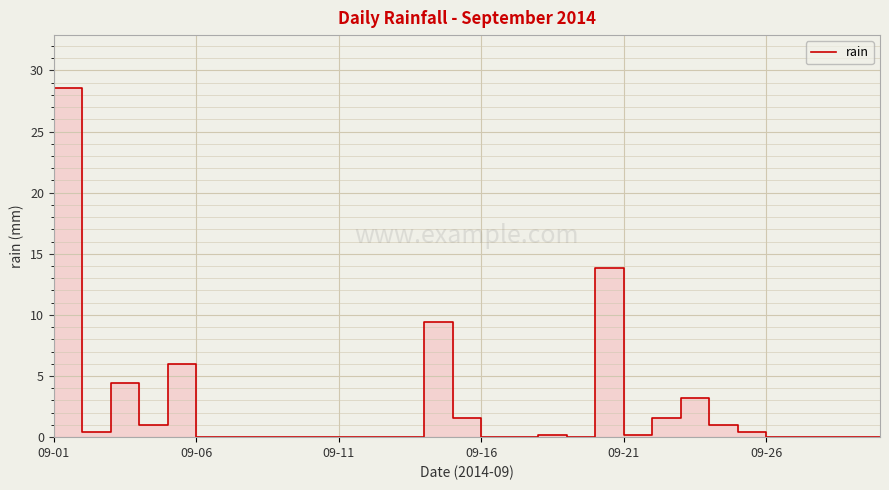

What is the maximum value shown in the chart?

28.6